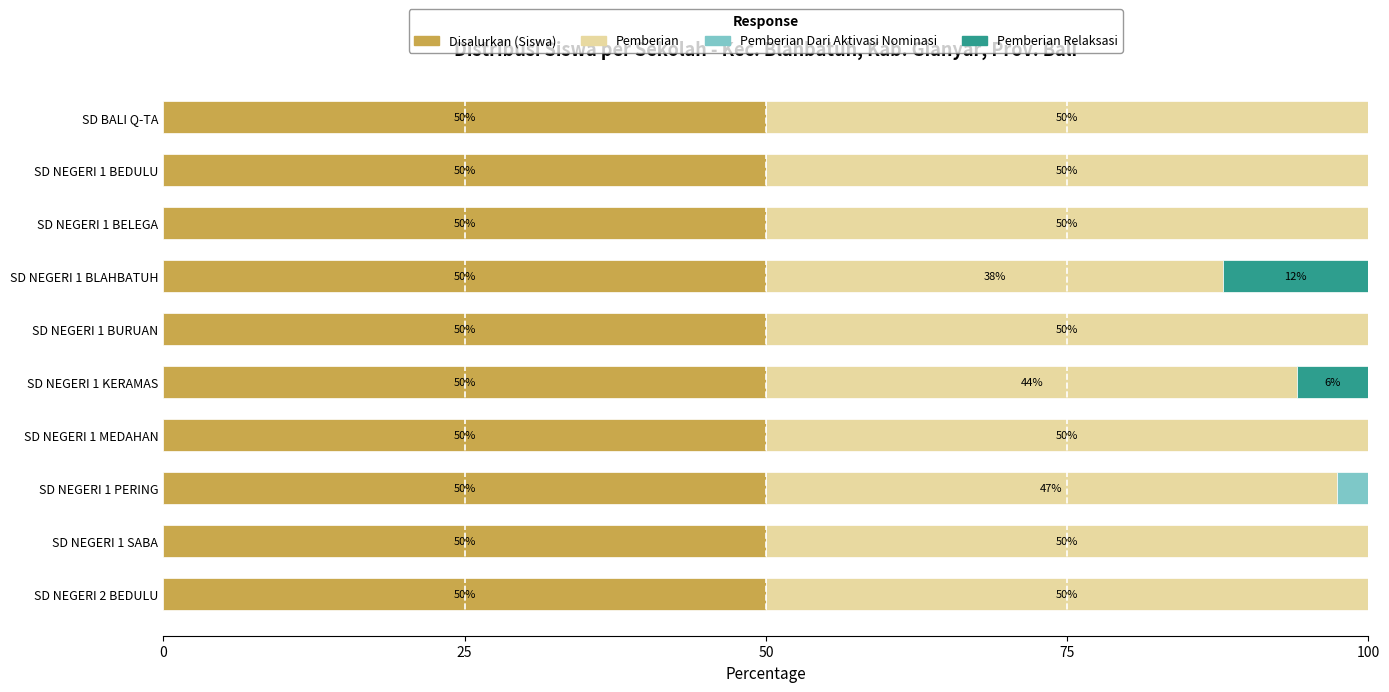

Count the number of categories in the chart.

10